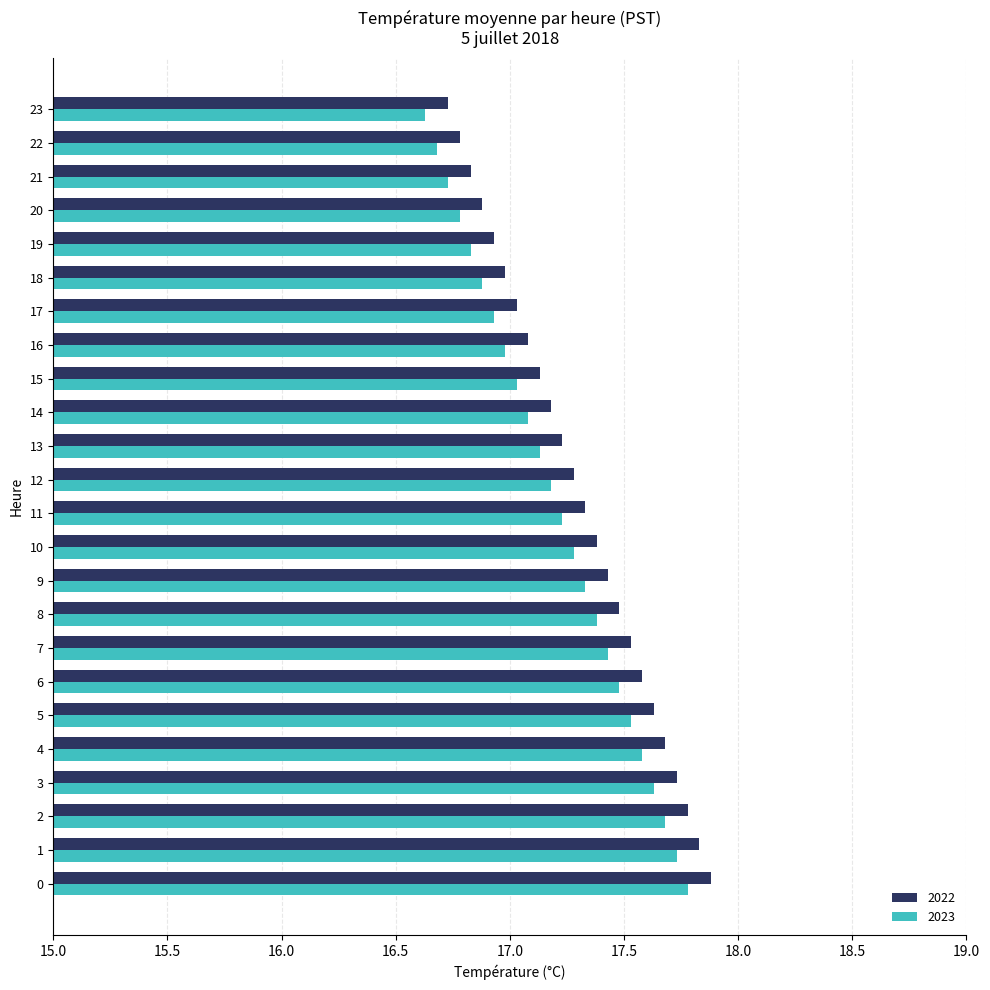

What is the difference between the maximum and second lowest values in the 2022 series?

1.1